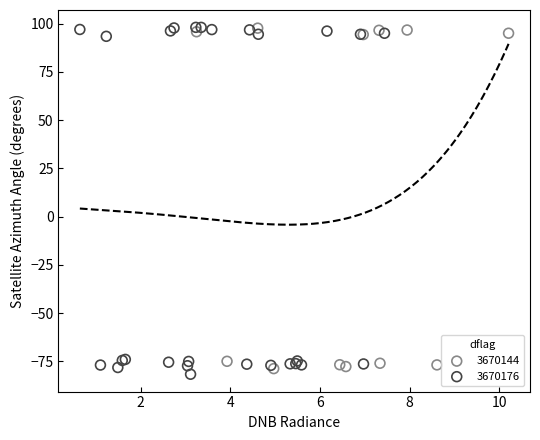

Which series has the largest Y range (max minus min)?

3670176